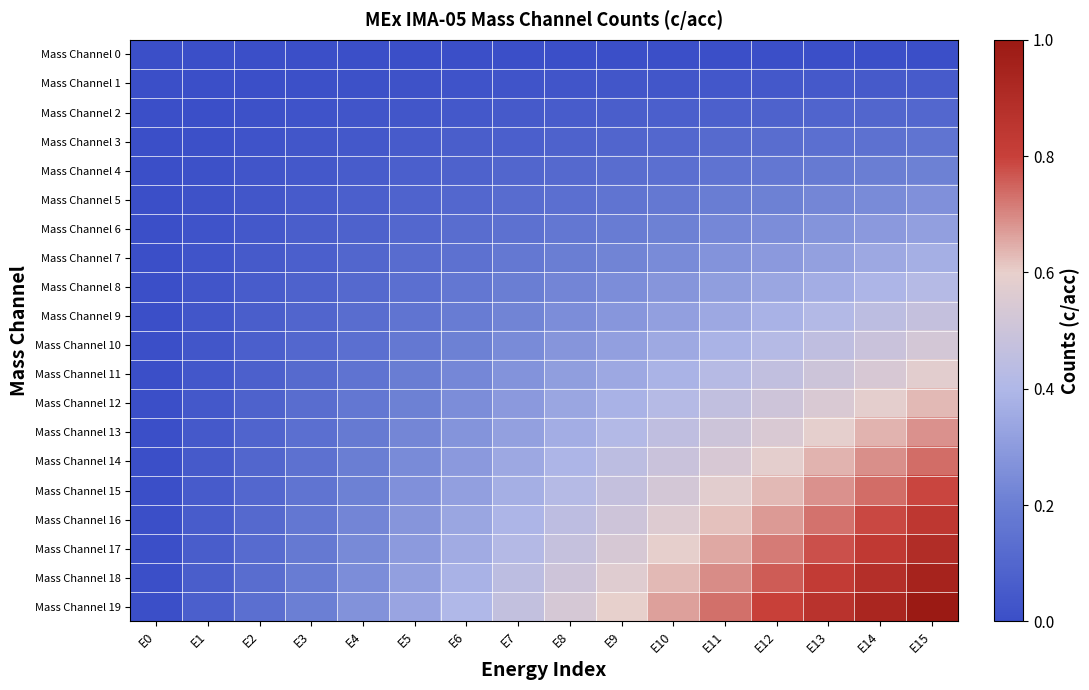

At how many categories does at least one series exceed 0?

15